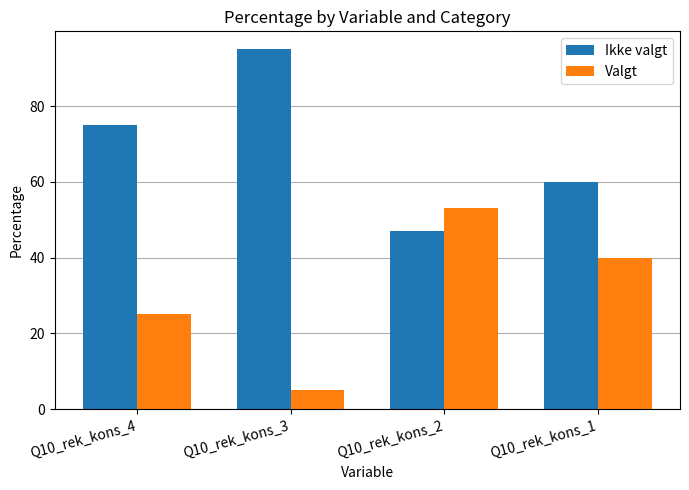

Reading right to left, list all the values displayed in this chart.

Ikke valgt: 60	47	95	75
Valgt: 40	53	5	25